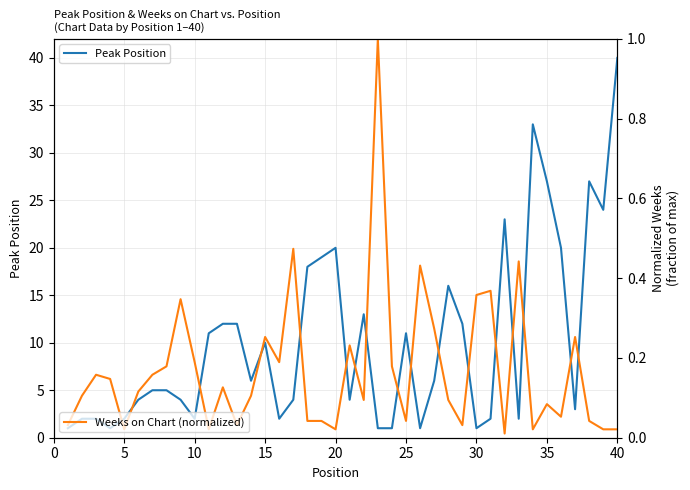

What is the sum of all Weeks on Chart (normalized) values?

6.8